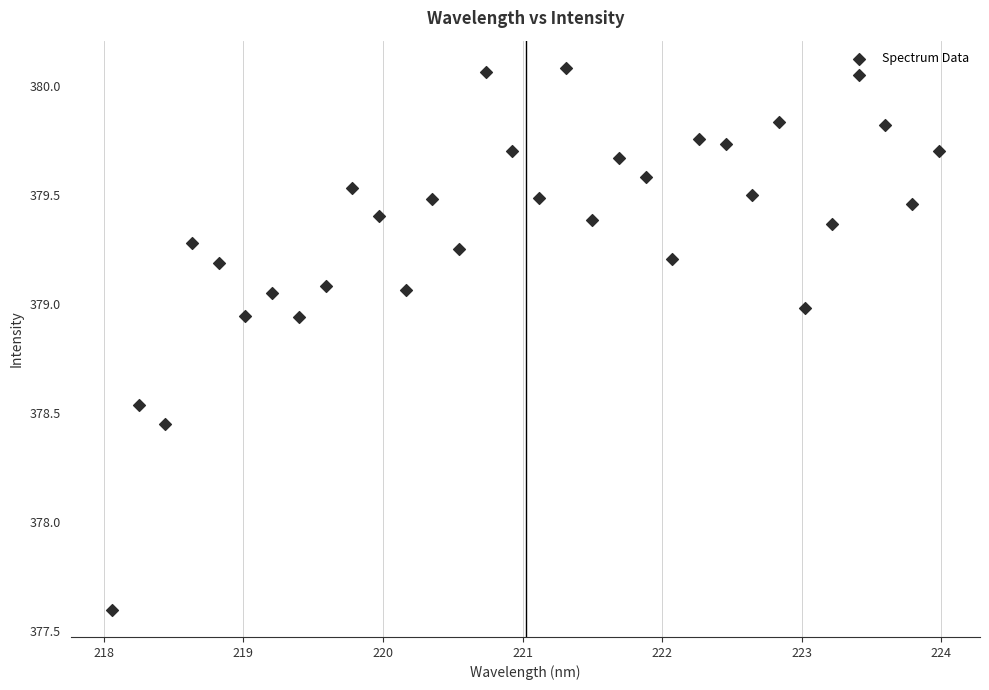

What is the range of Y values (max minus min)?

2.5